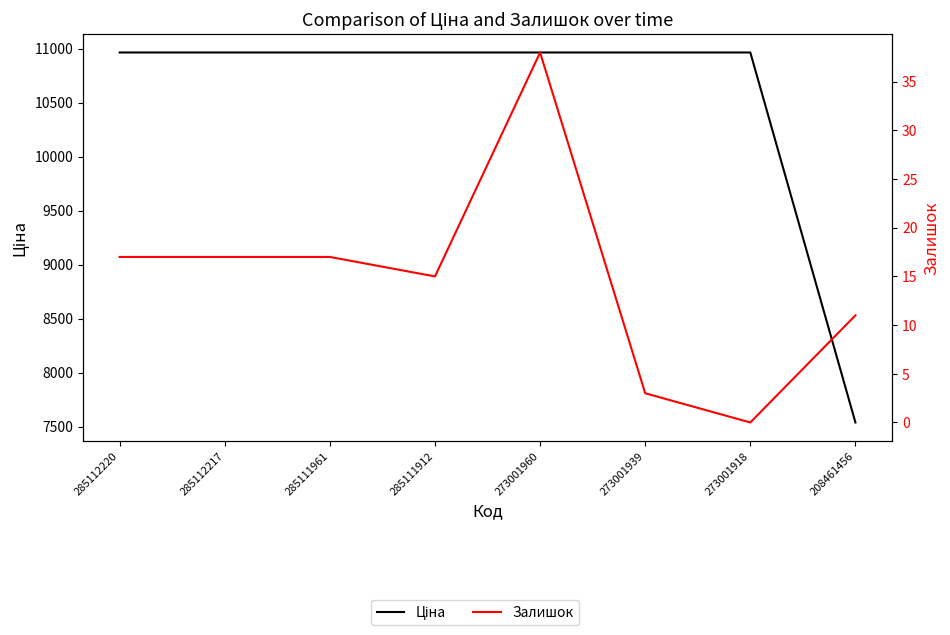

Reading left to right, list all the values displayed in this chart.

Ціна: 10964.4	10964.4	10964.4	10964.4	10964.4	10964.4	10964.4	7539.3
Залишок: 17.0	17.0	17.0	15.0	38.0	3.0	0.0	11.0